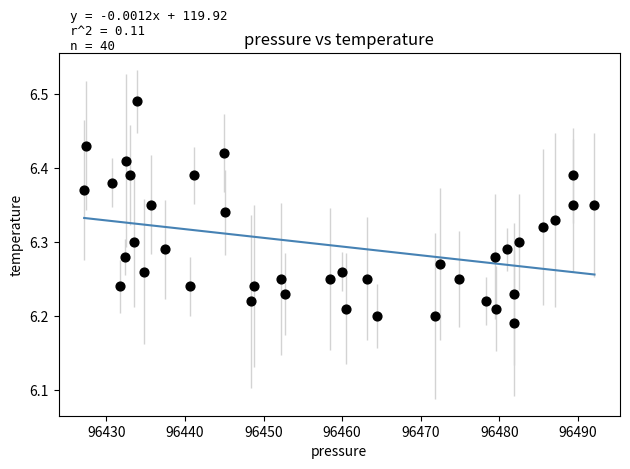

What is the range of Y values (max minus min)?

0.3